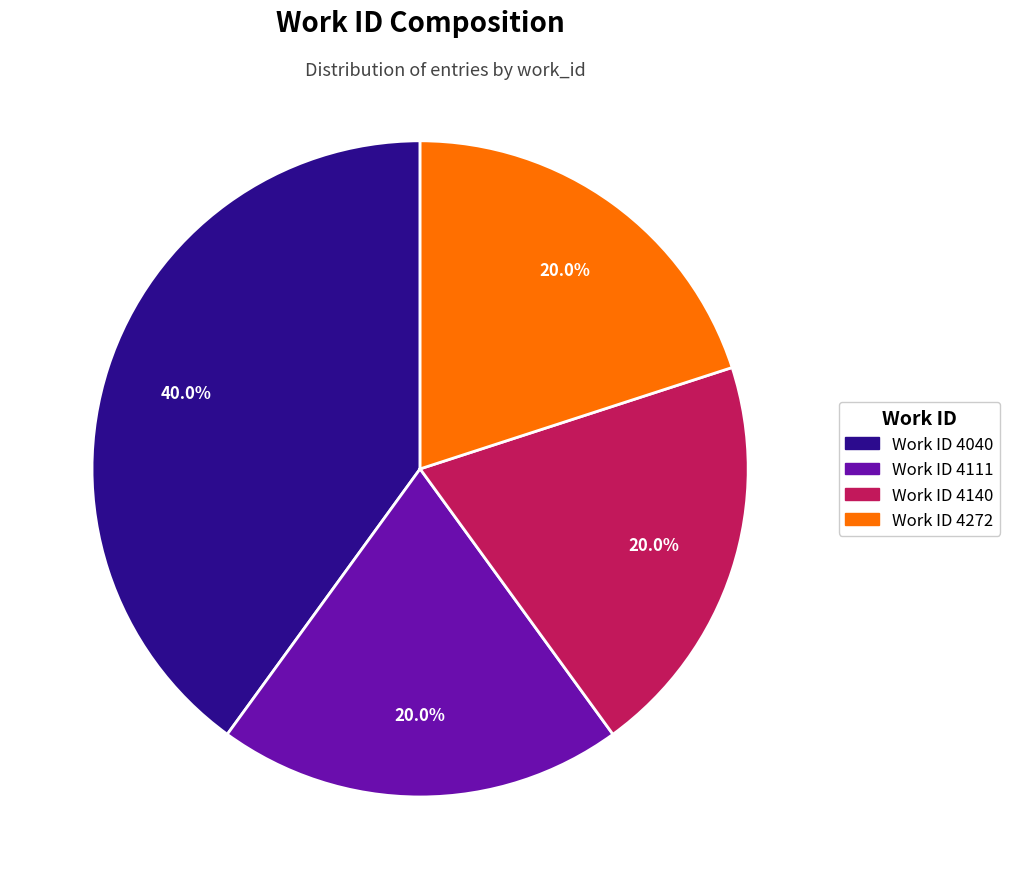

Is there any slice that represents more than half of the pie?

No